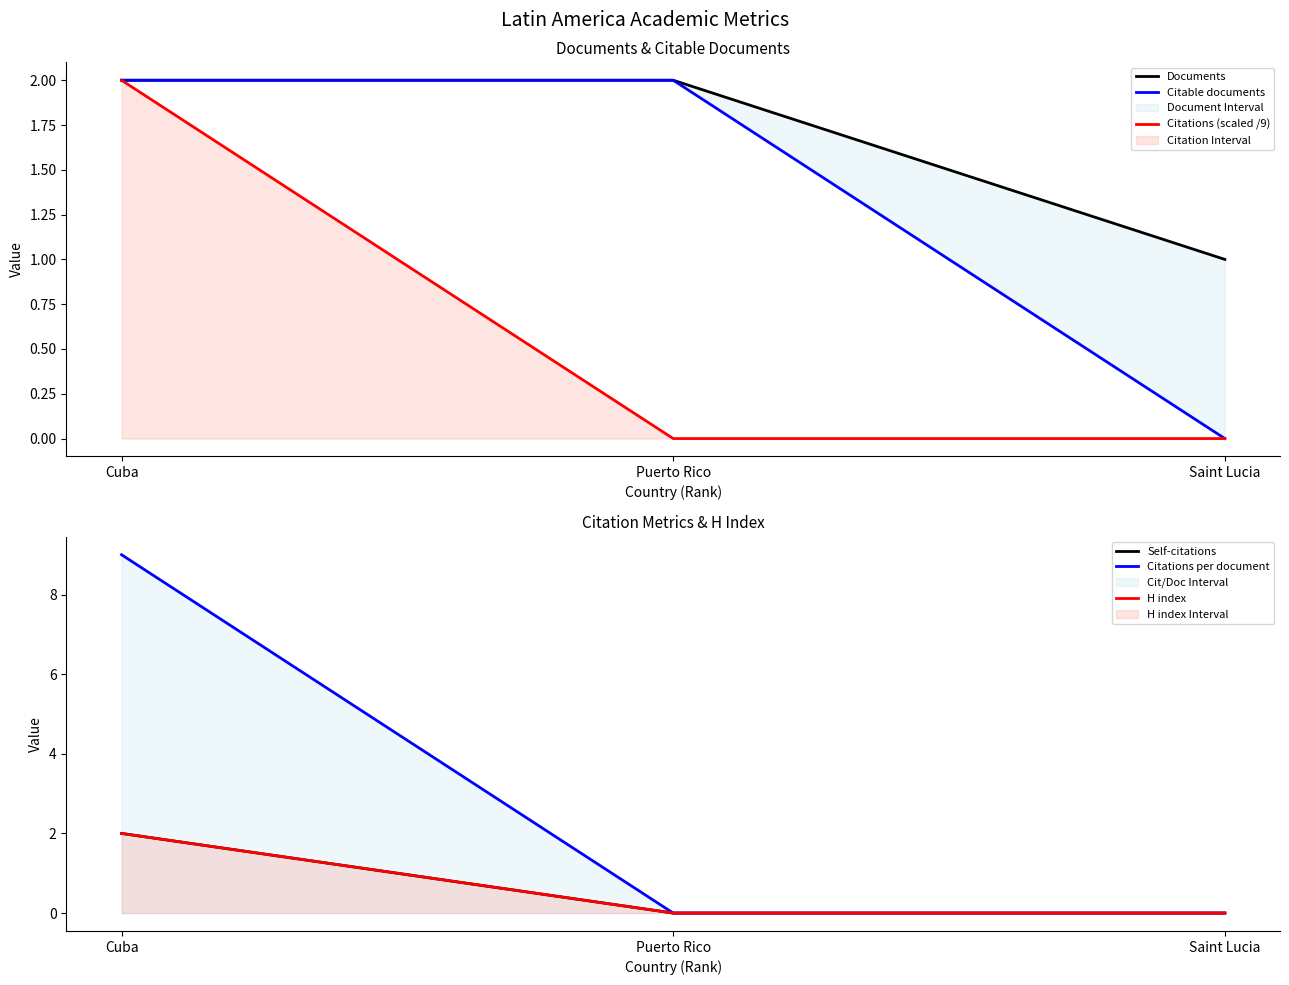

What is the label of the 1st point from the right?

Saint Lucia